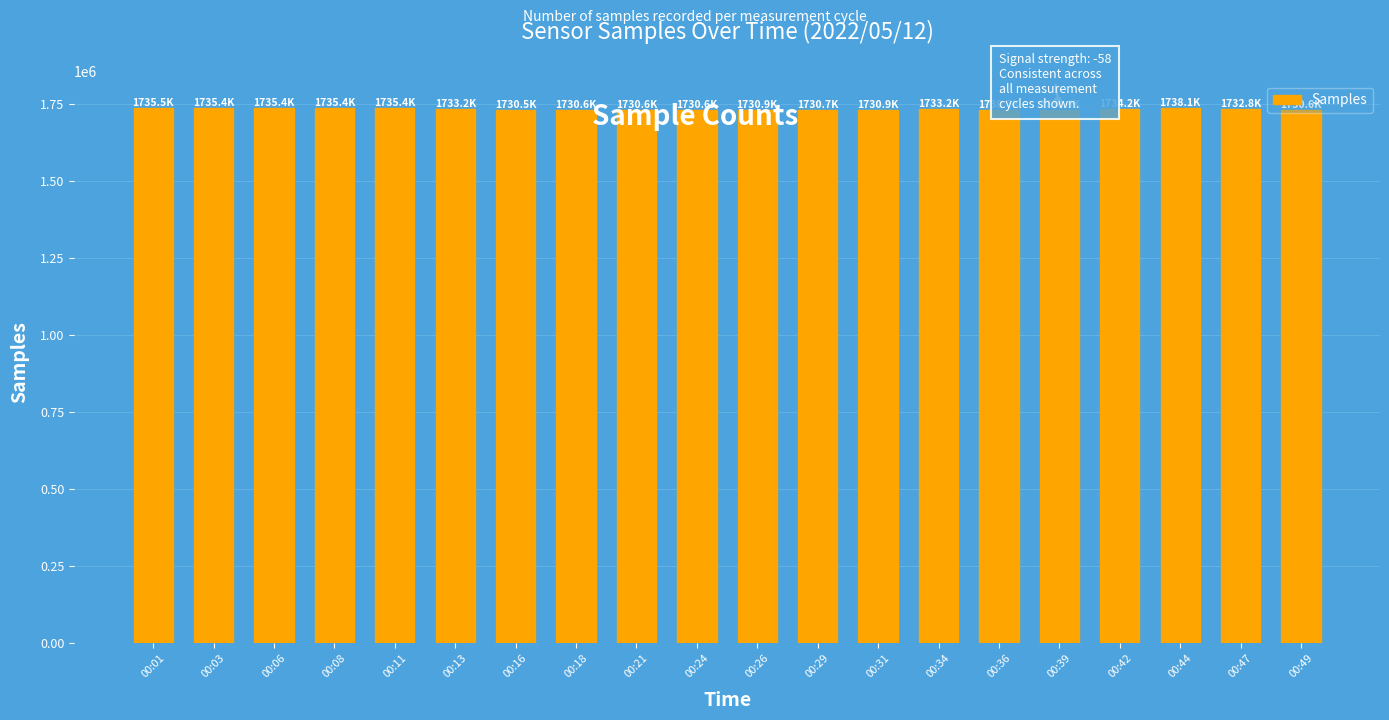

What is the difference between the values at 00:44 and 00:34?

4866